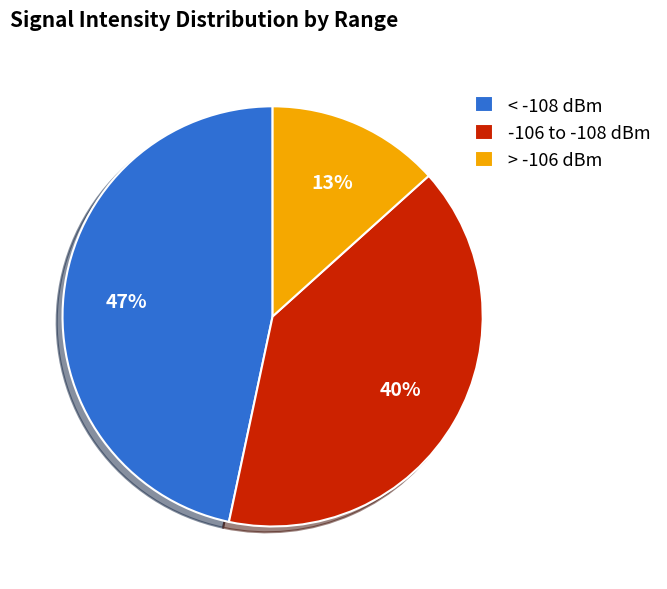

Which slice is the largest?

< -108 dBm